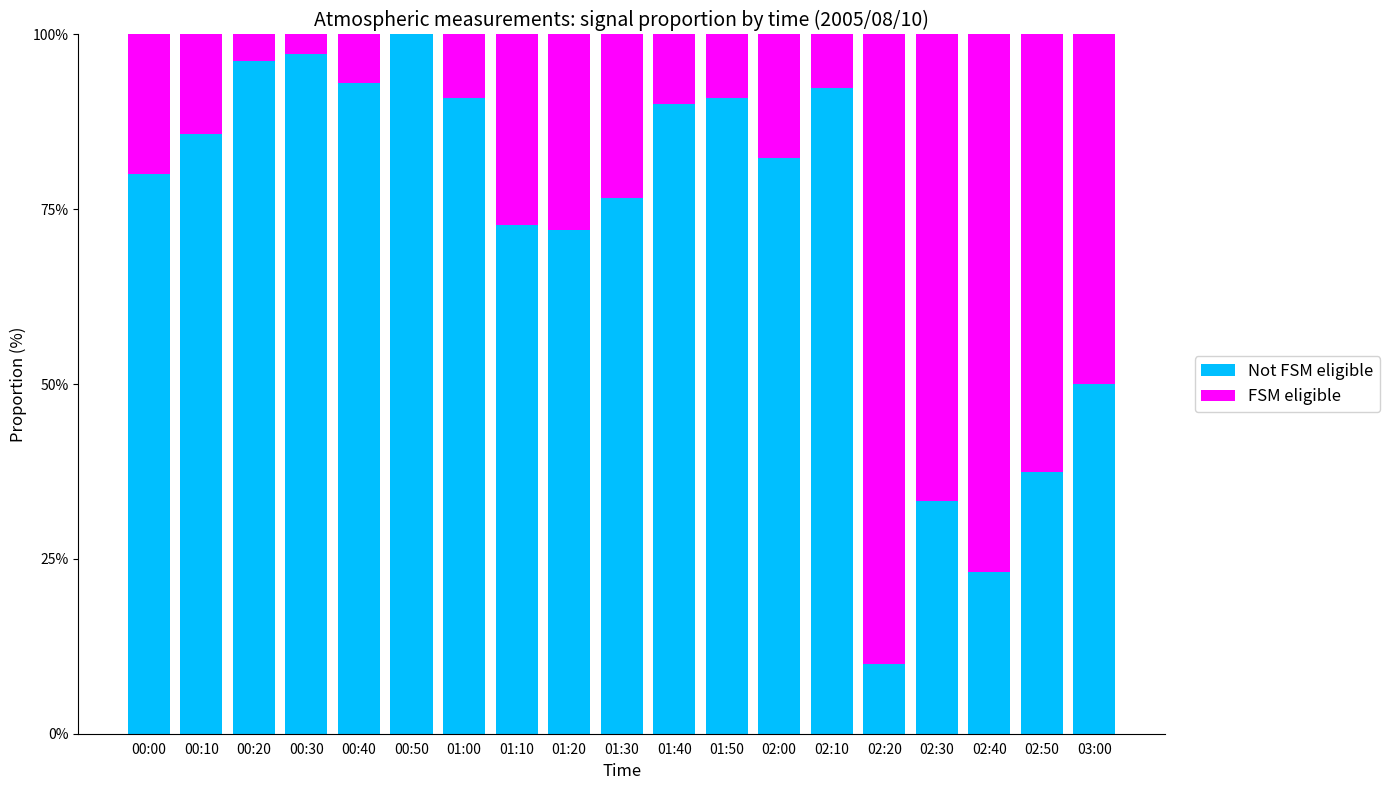

What is the total value across all series at 01:10?

100.0